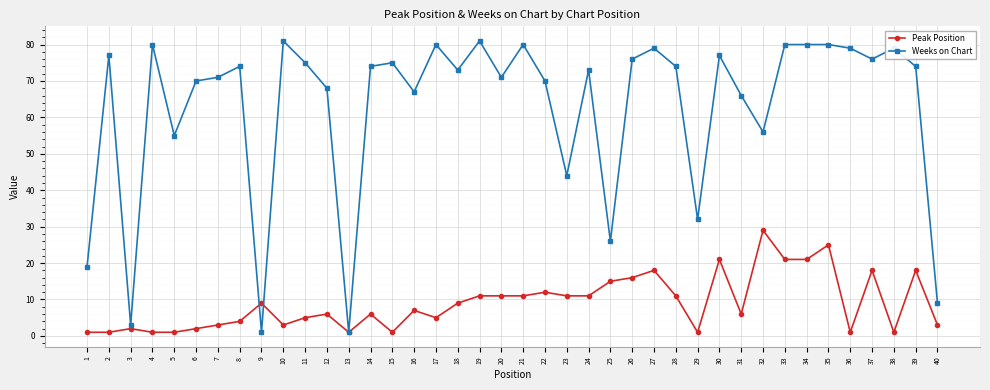

Where do Peak Position and Weeks on Chart first cross each other?

8 and 9